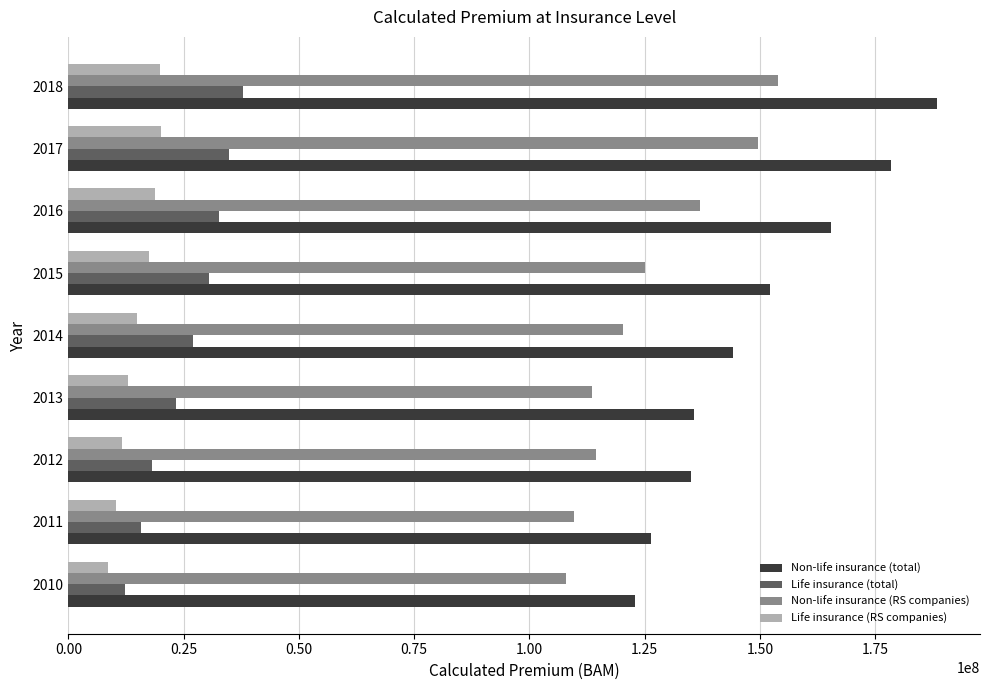

What is the total value across all series at 2018?

399908483